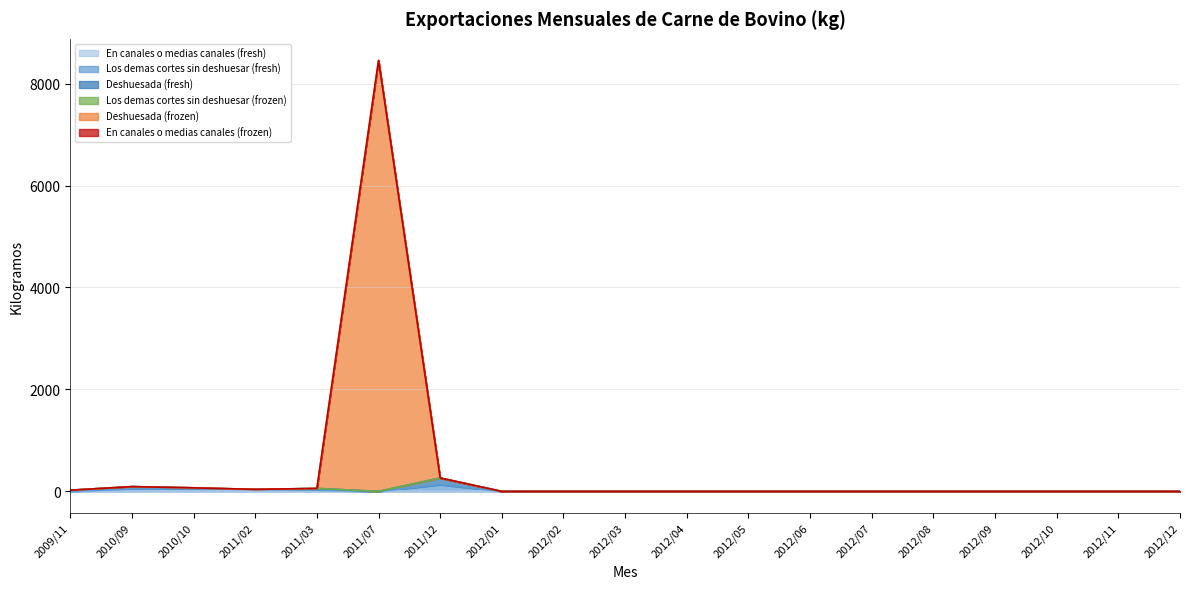

At which label does Los demas cortes sin deshuesar (fresh) reach its minimum?

2009/11